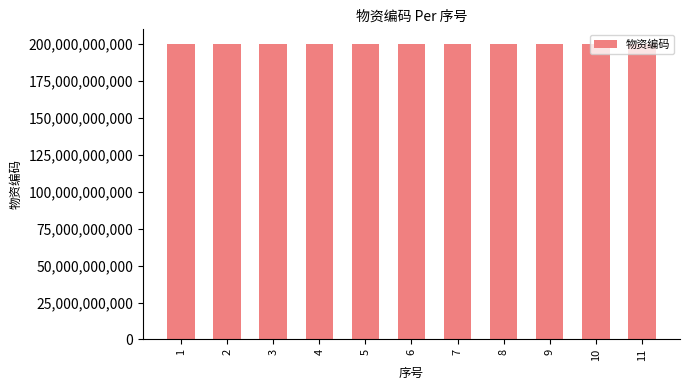

What is the average value?

200082811831